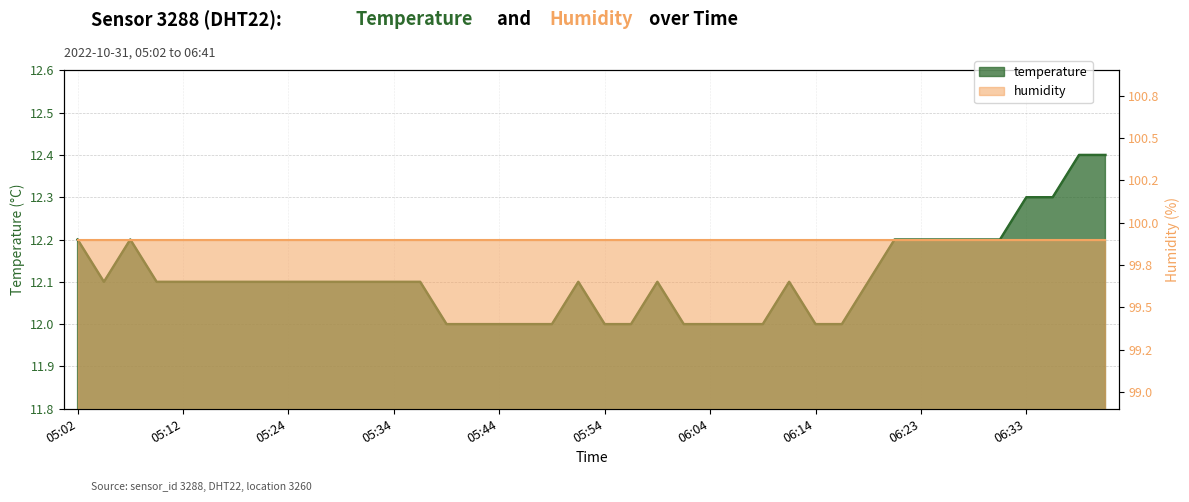

Where is the first local minimum?

05:04